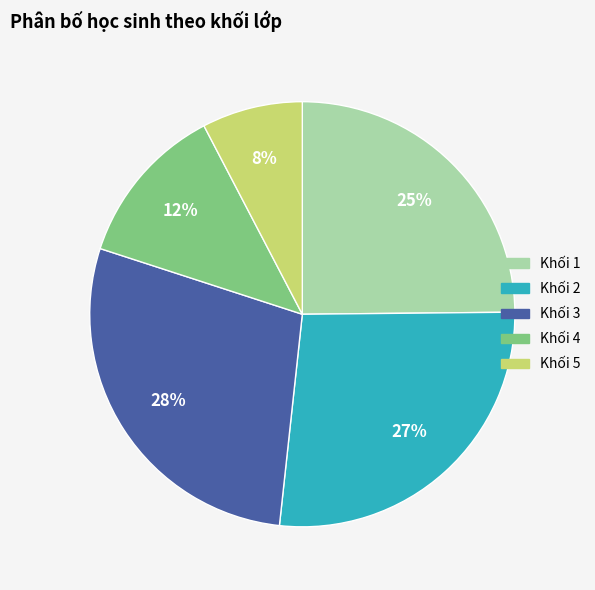

What is the ratio of the value at Khối 2 to the value at Khối 1?

1.1